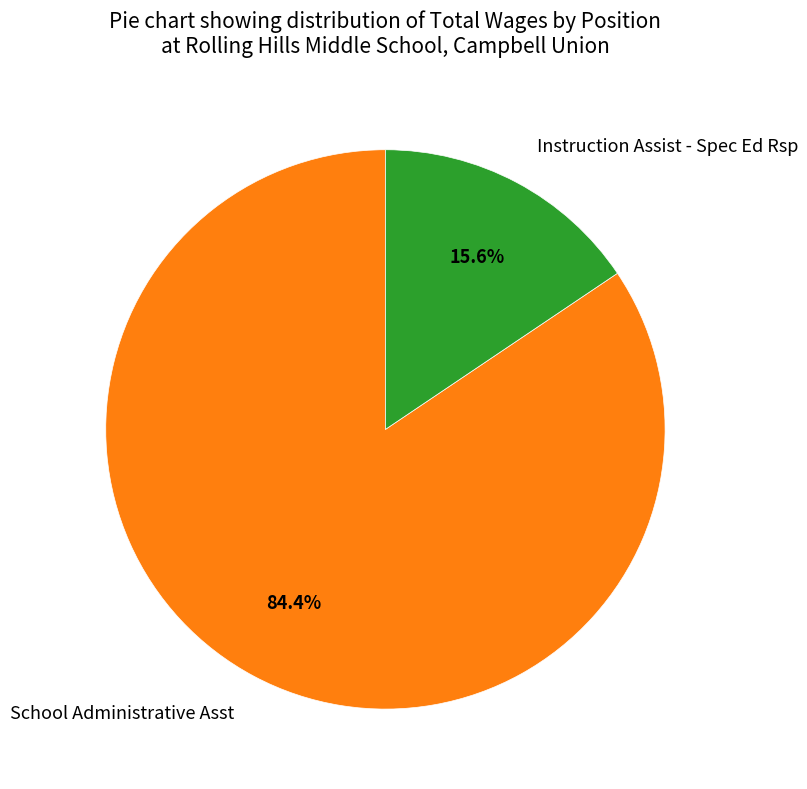

What percentage is the School Administrative Asst slice, to the nearest percent?

84%